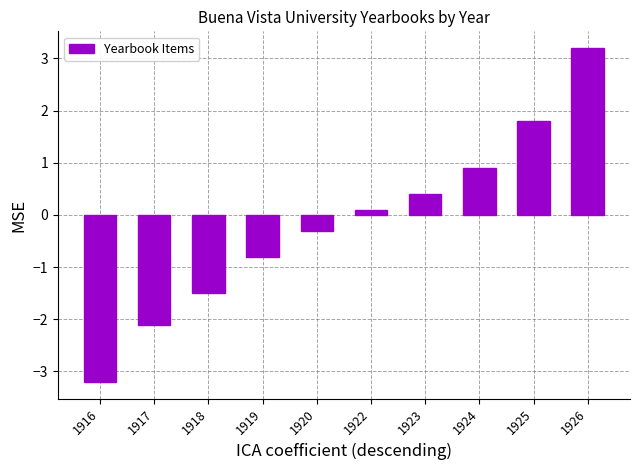

What is the average value?

-0.1